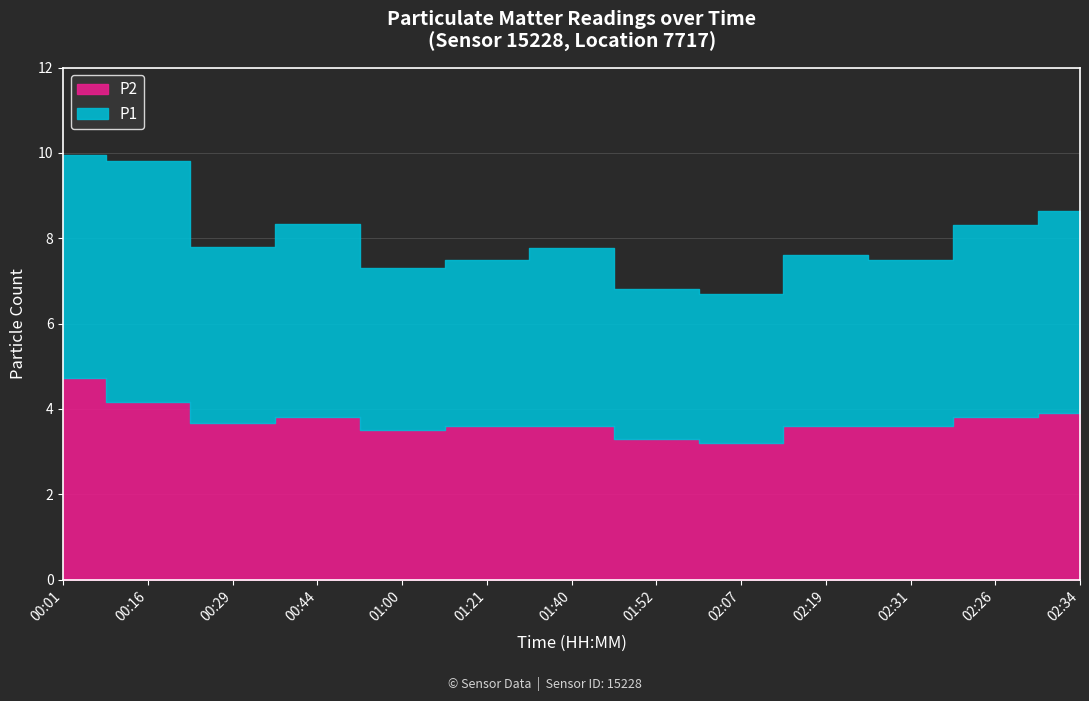

What is the label of the 11th point from the left?

02:31